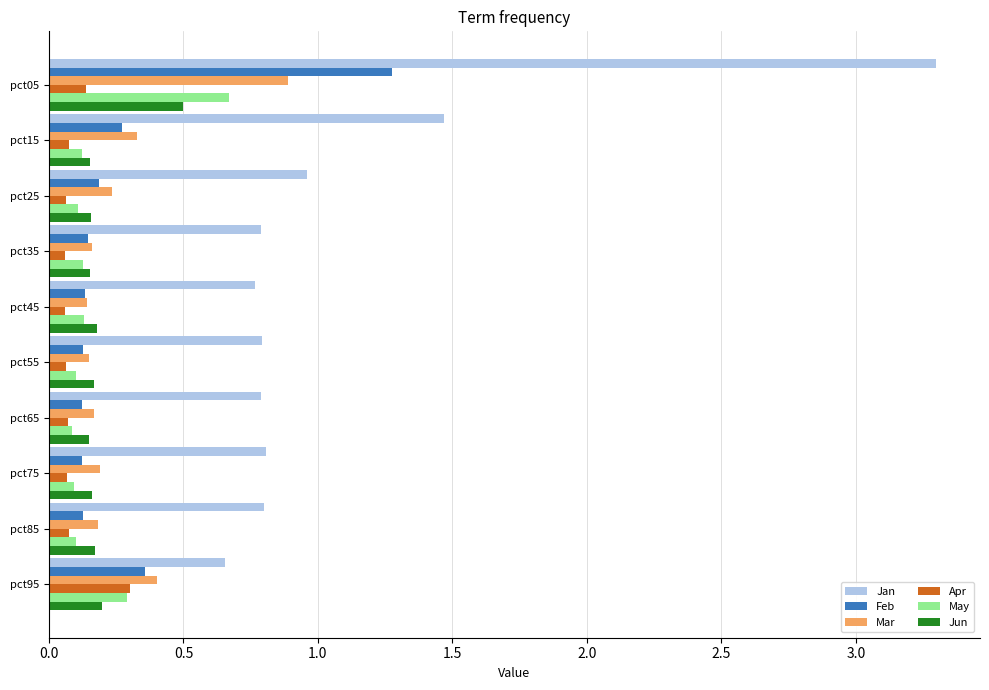

At which category is the sum across all series the highest?

pct05